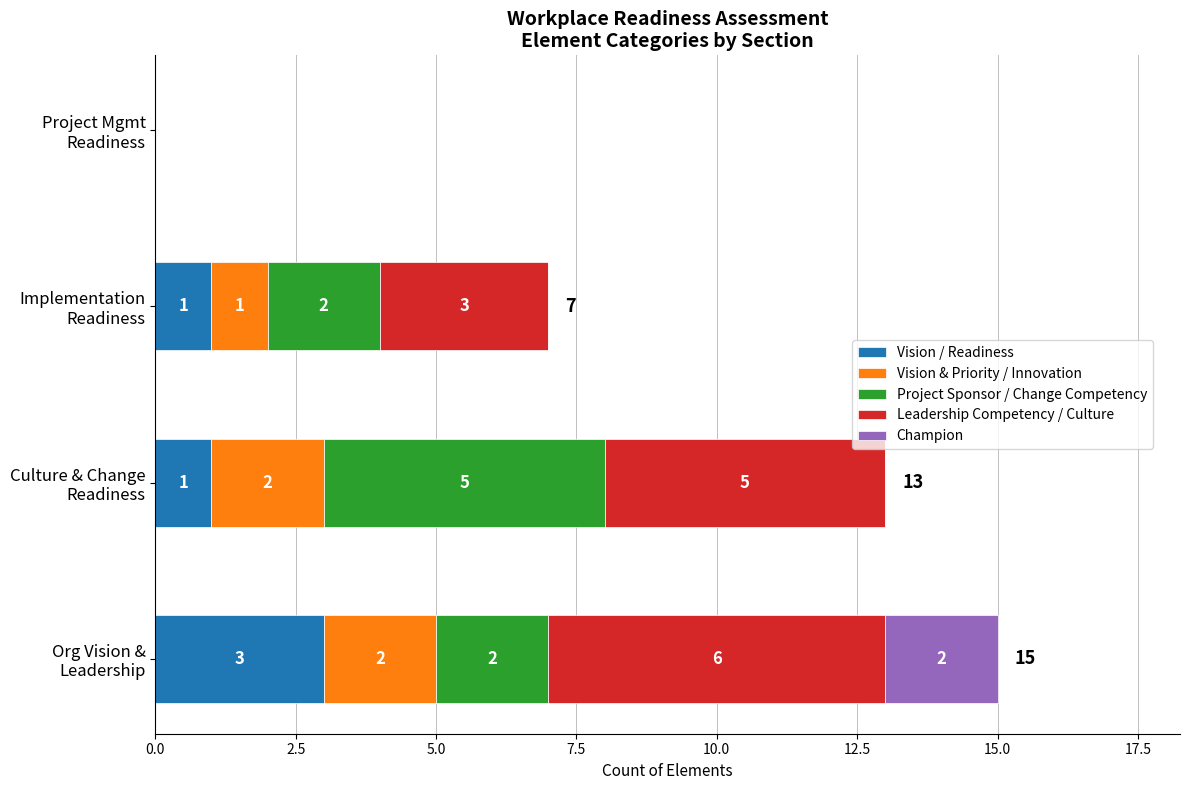

What are all the series names shown in the legend?

Vision / Readiness, Vision & Priority / Innovation, Project Sponsor / Change Competency, Leadership Competency / Culture, Champion